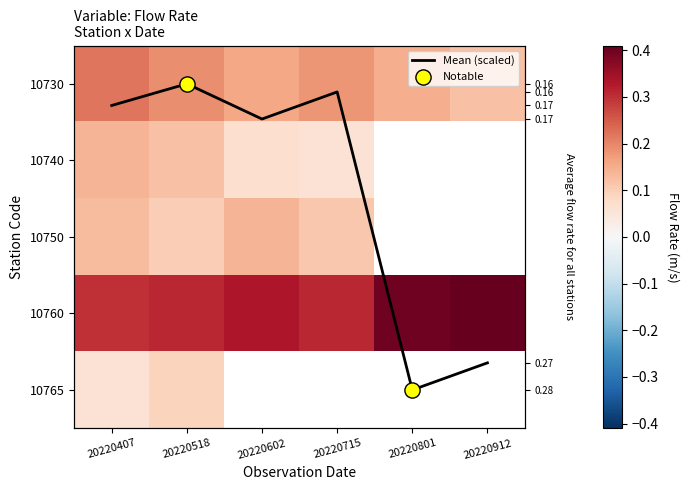

What is the maximum value for 10730?

0.2